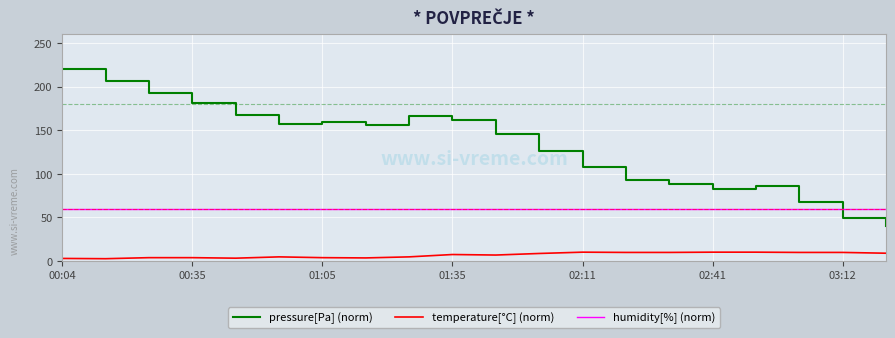

What is the maximum value for pressure[Pa] (norm)?

220.0